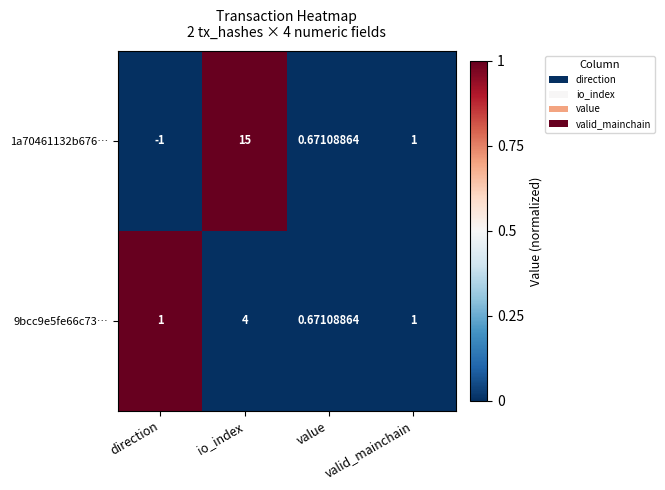

List the series in order of their overall mean, lowest first.

9bcc9e5fe66c73…, 1a70461132b676…